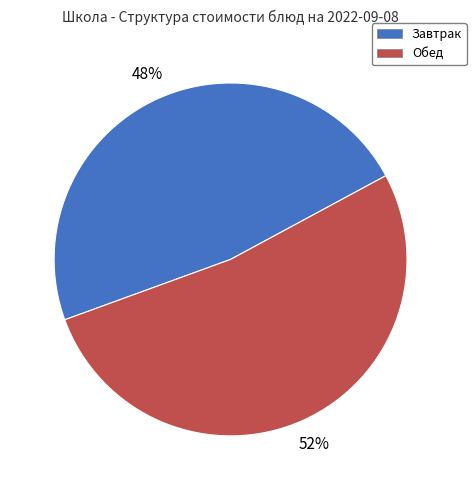

To the nearest percent, what is the combined percentage of Завтрак and Обед?

100%